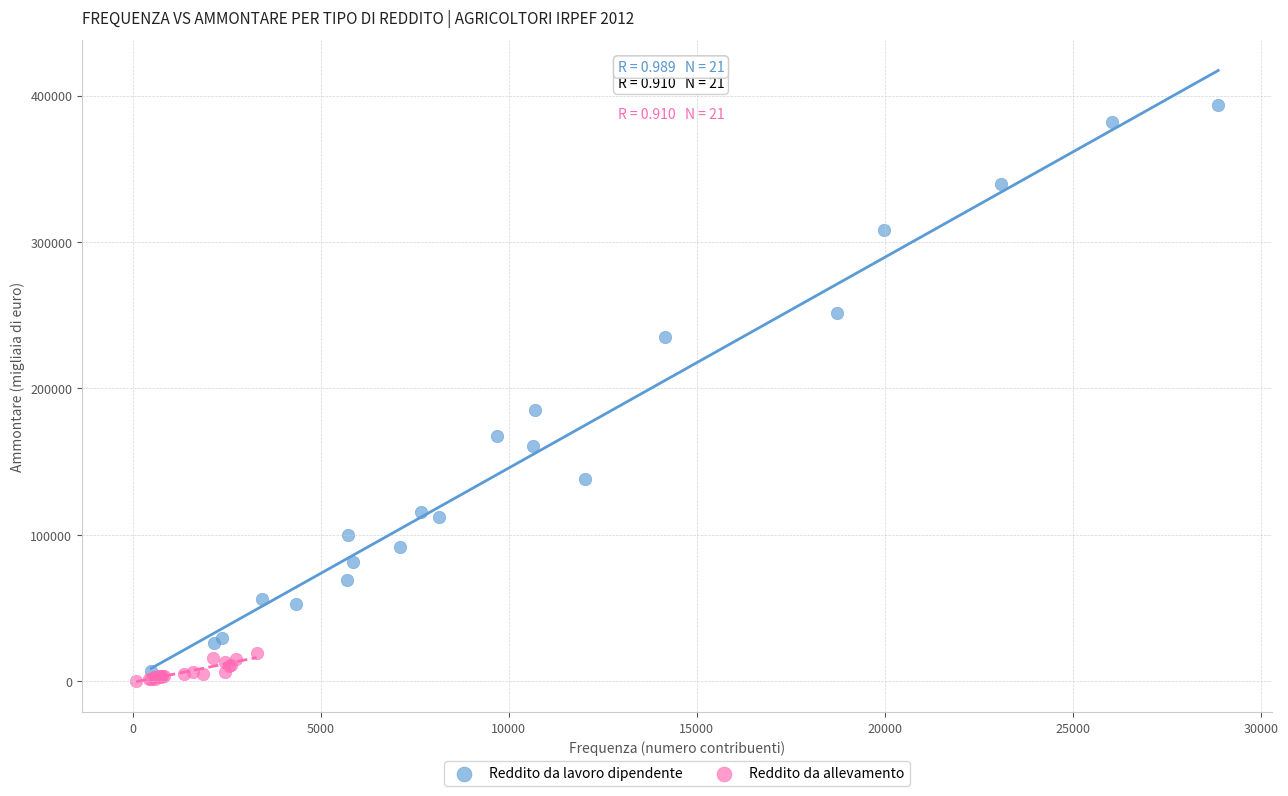

Which series has the widest spread of Y values?

Reddito da lavoro dipendente